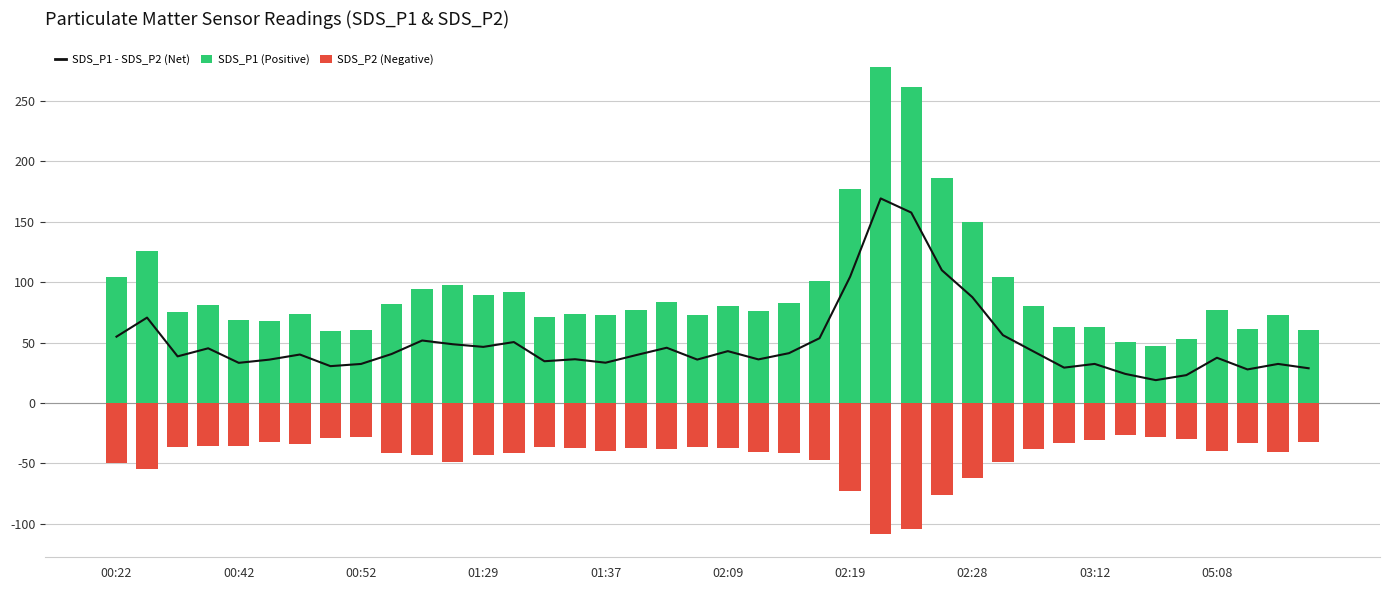

What is the difference between the SDS_P1 - SDS_P2 (Net) values at 00:42 and 03:12?

0.9